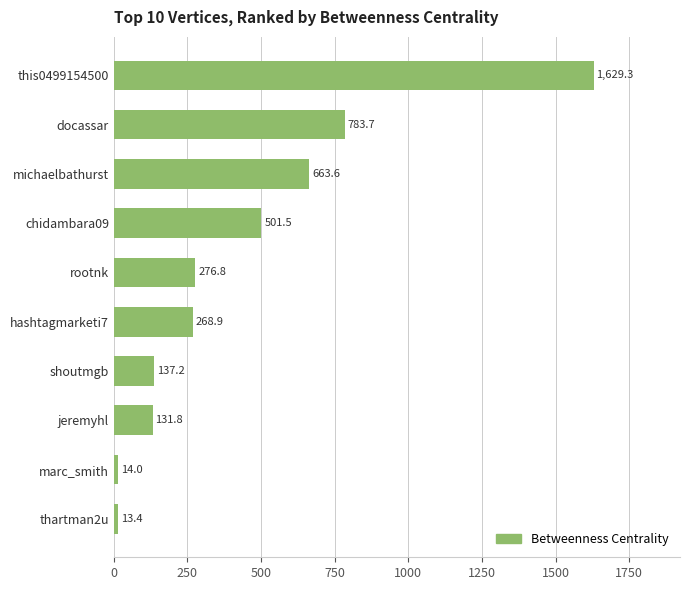

The chart shows a value of 2661.7 at this0499154500. True or false?

False